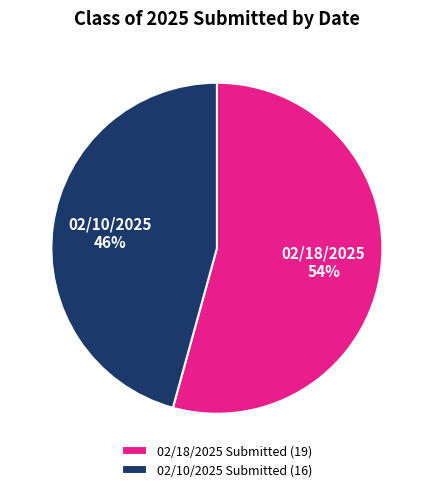

To the nearest percent, what percentage of the pie is 02/18/2025 Submitted (19)?

54%